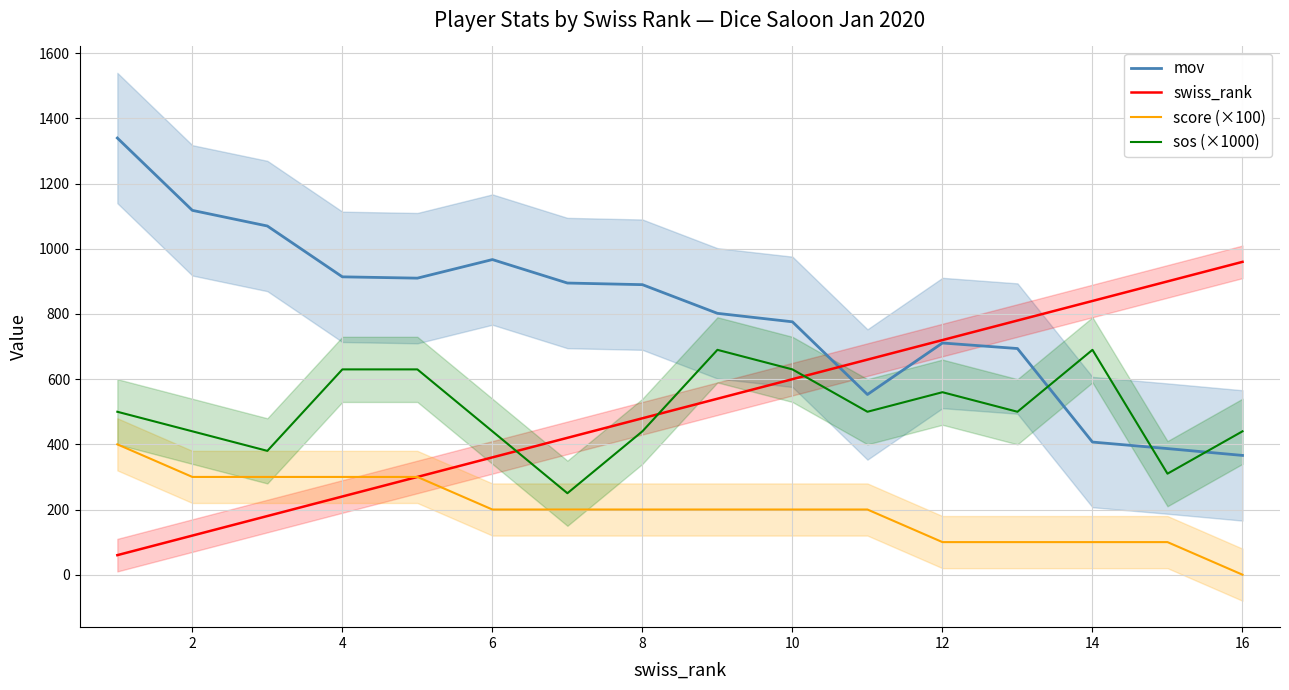

What is the approximate value of sos (×1000) at 14, to the nearest 5?

690